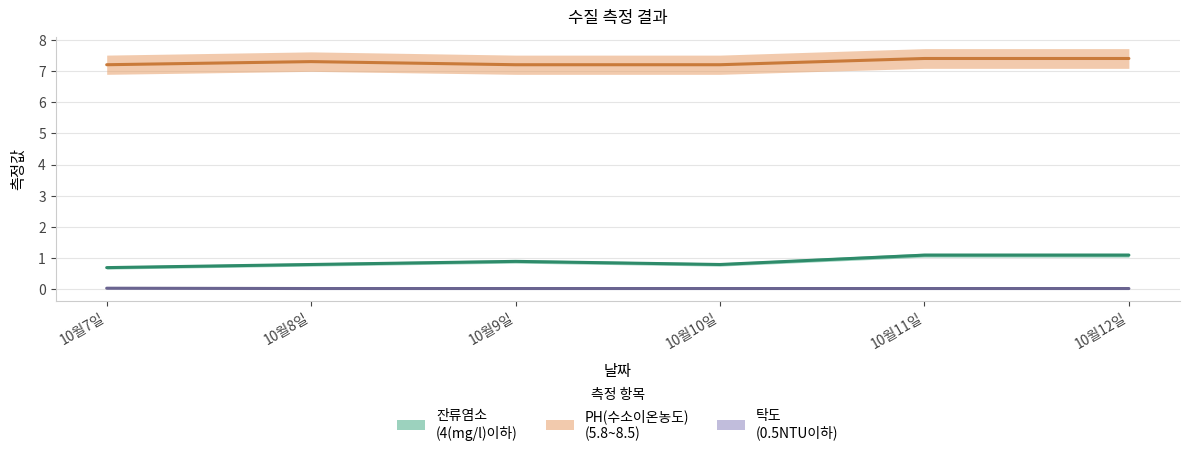

What is the total value across all series at 10월12일?

8.5